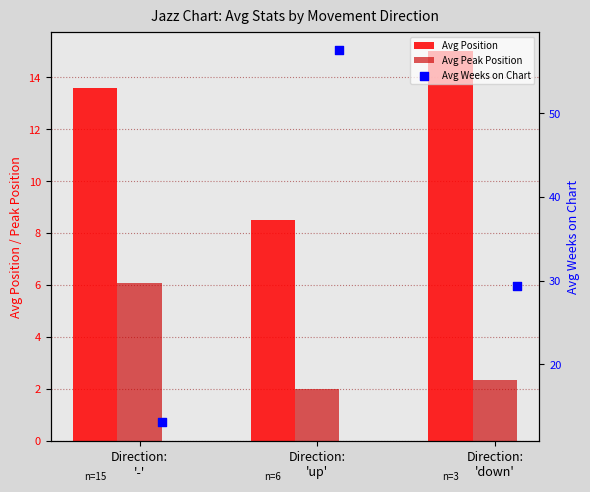

Which series has the largest total across all categories?

Avg Weeks on Chart